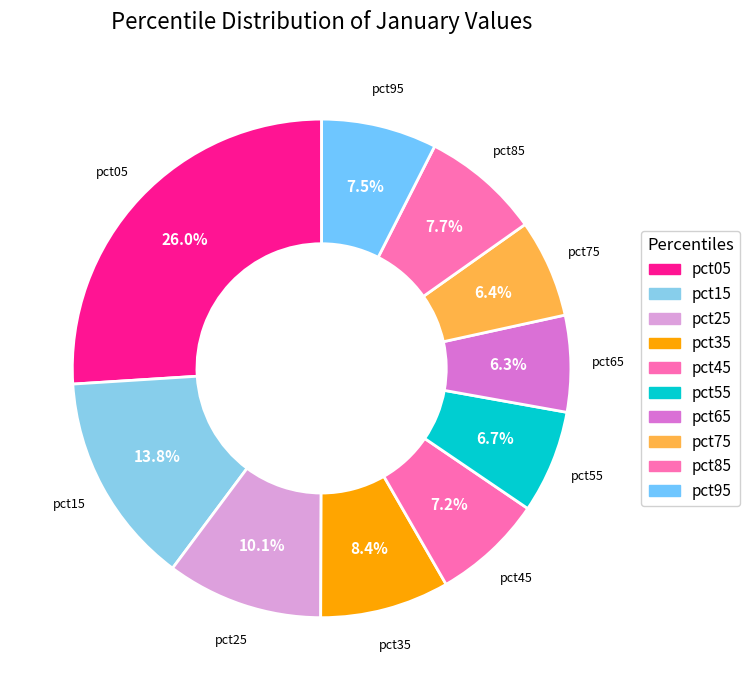

Which slice is the smallest?

pct65